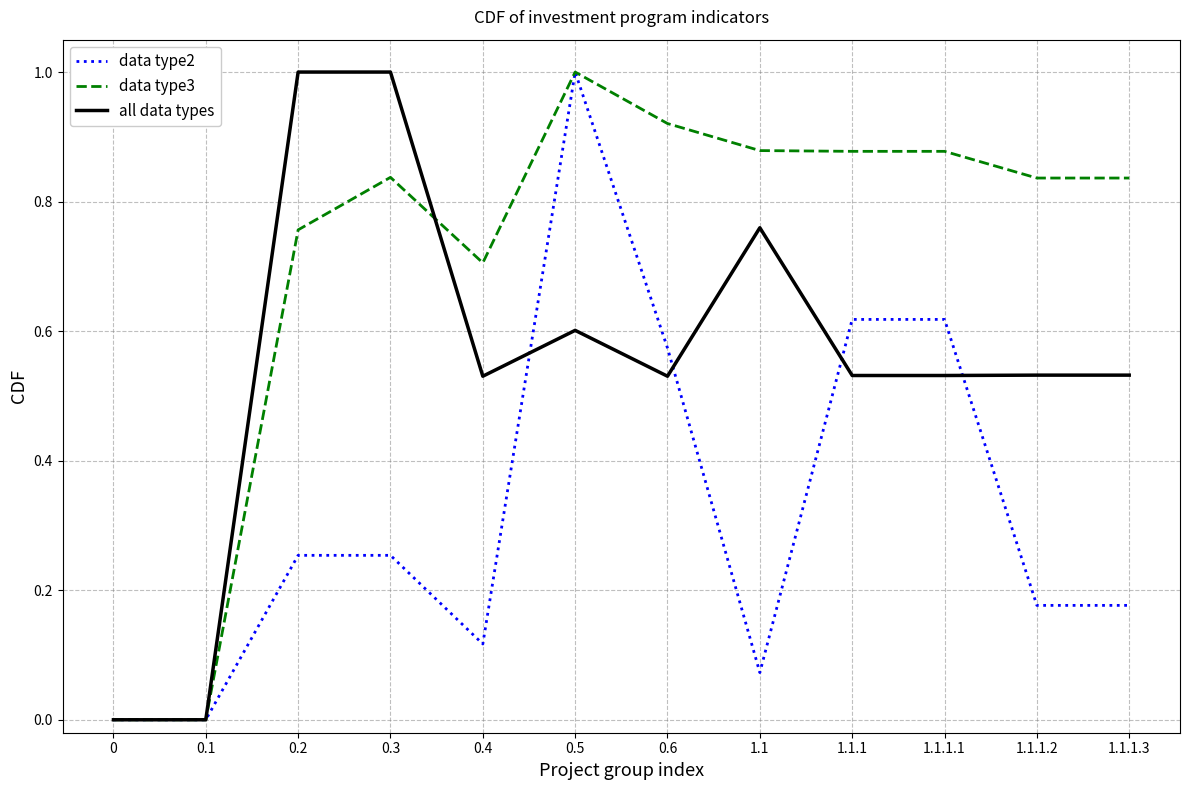

Which series changed the most between 0.1 and 0.2?

all data types